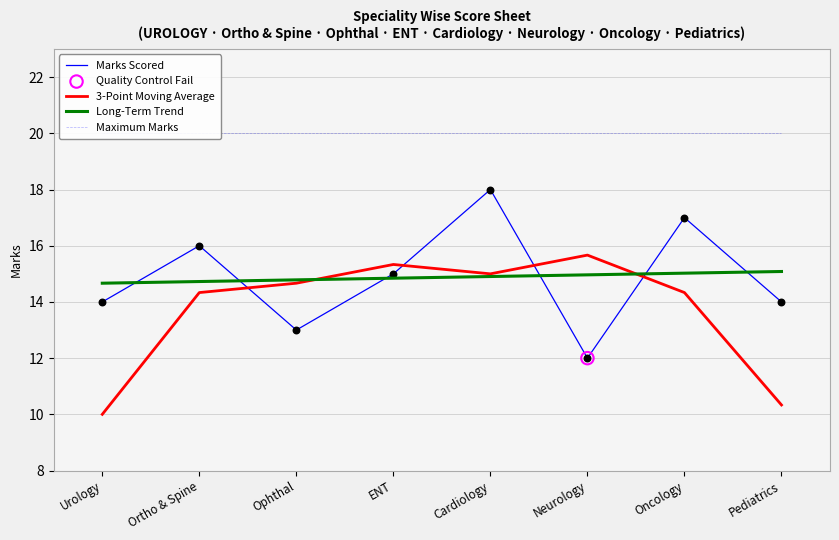

Which series has the largest total across all categories?

Maximum Marks